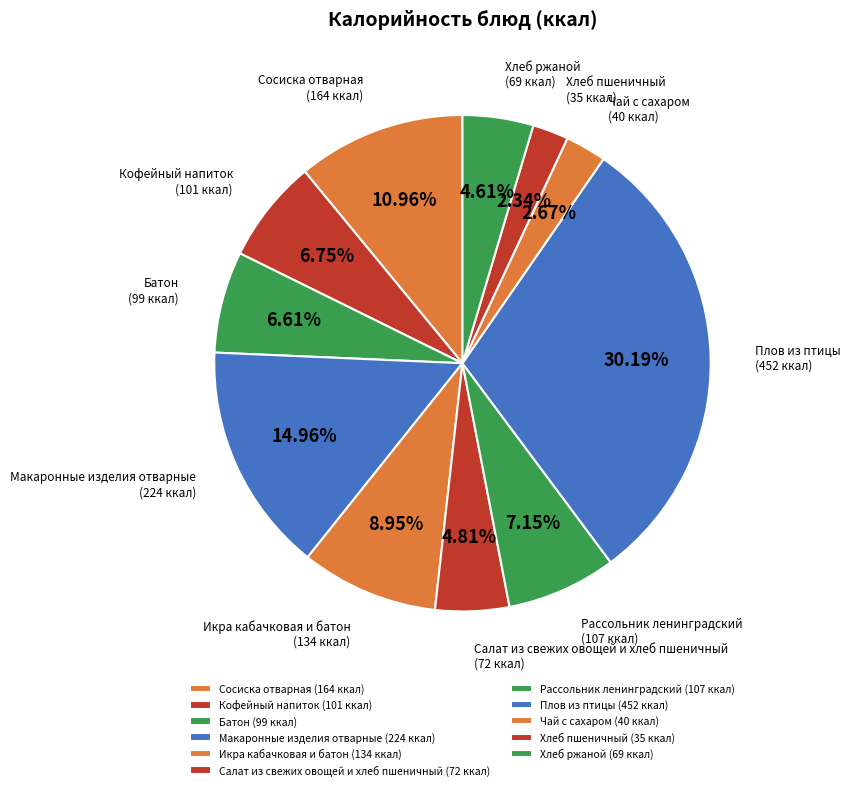

To the nearest percent, what portion does Сосиска отварная represent?

11%